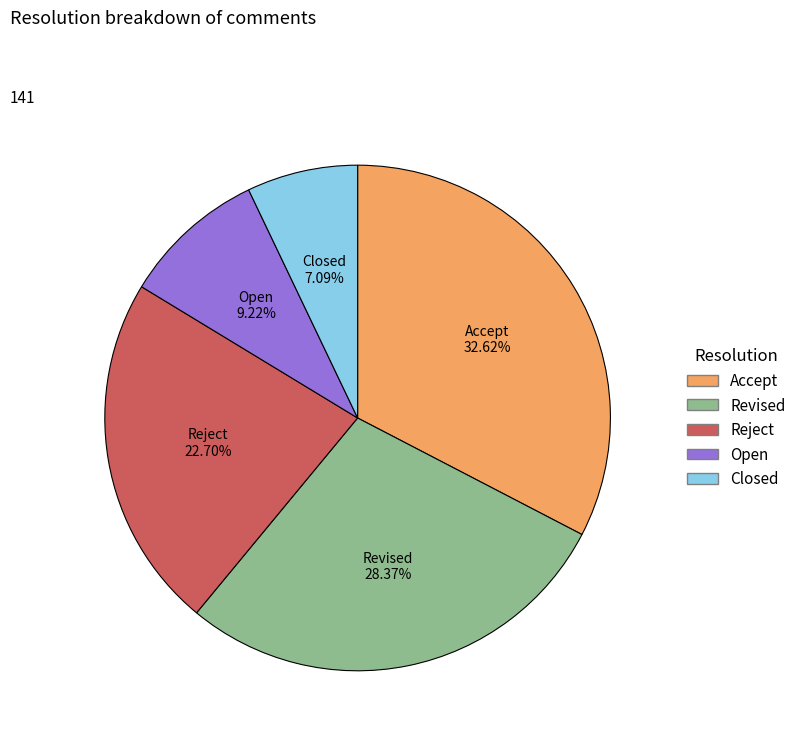

Rank the categories by value from lowest to highest.

Closed, Open, Reject, Revised, Accept